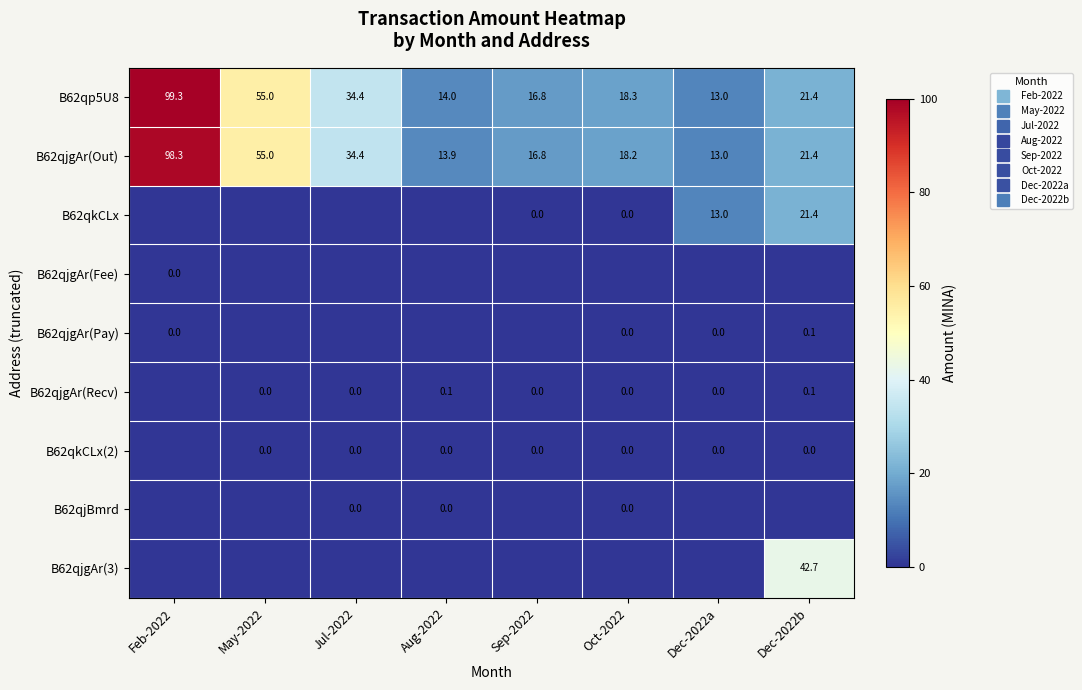

Which series has the widest spread of values?

B62qp5U8